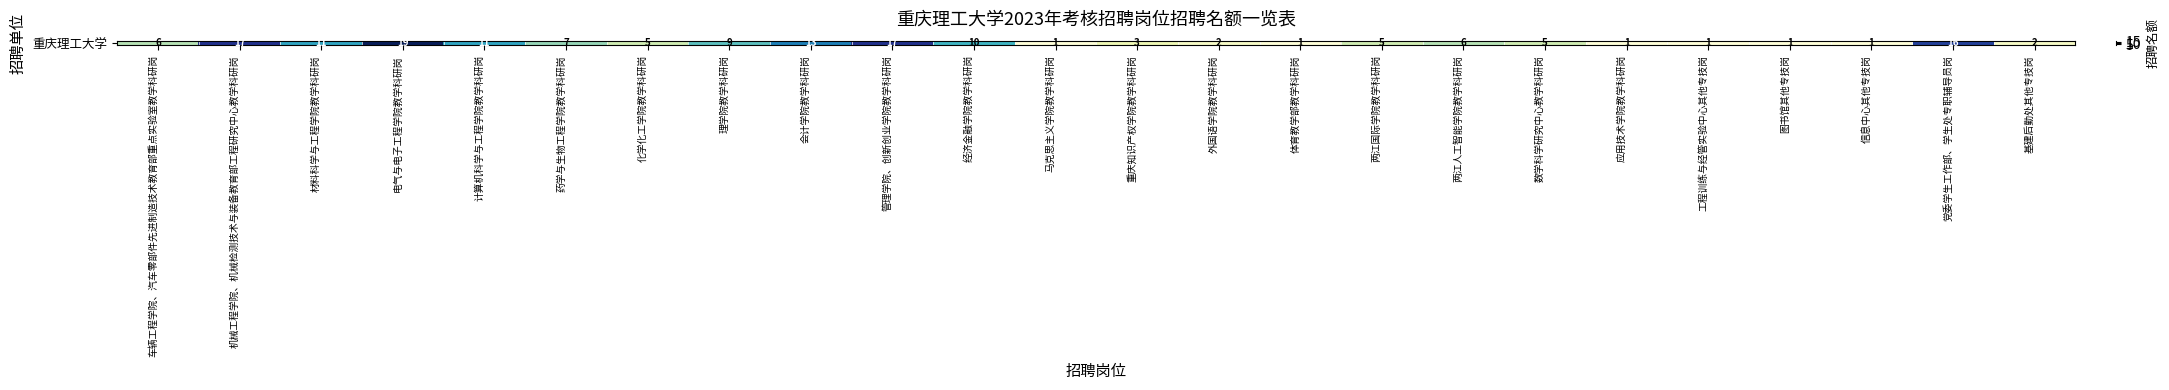

What is the average value?

7